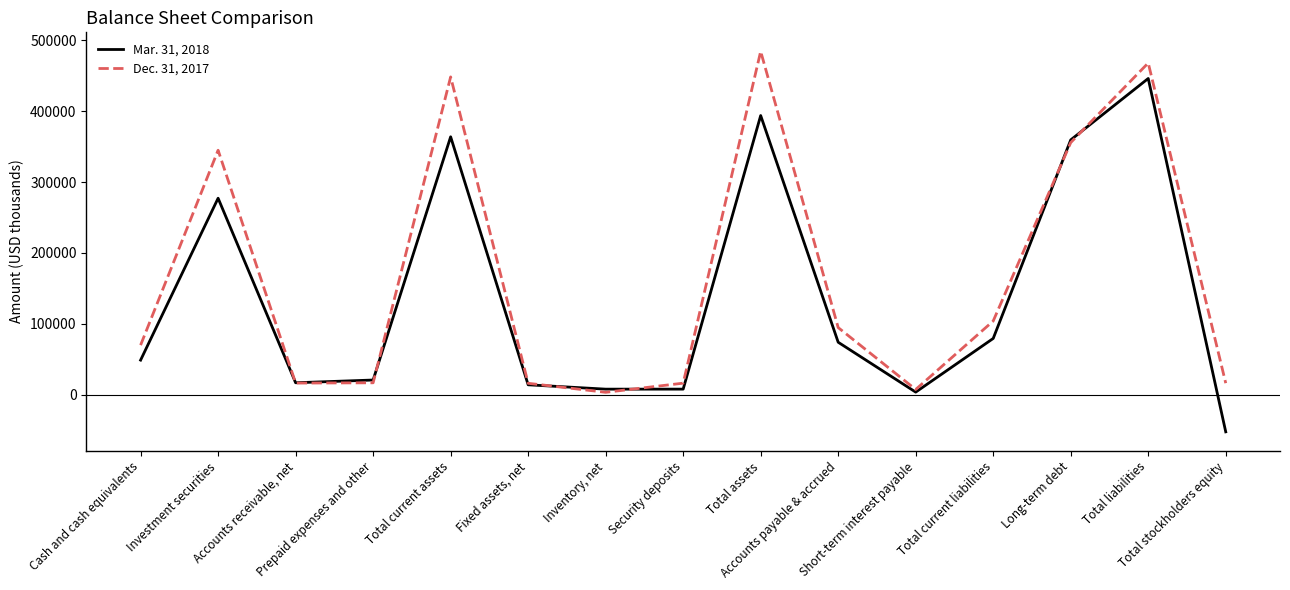

Rank the series by their average value, from highest to lowest.

Dec. 31, 2017, Mar. 31, 2018